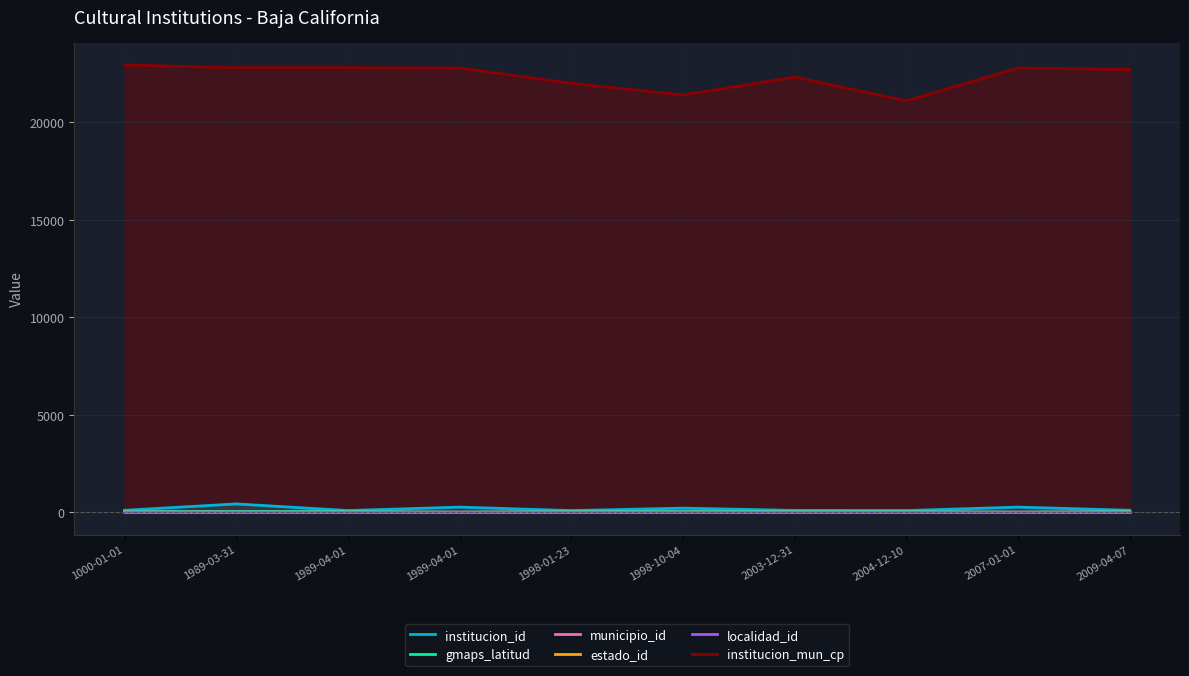

At which label is gmaps_latitud closest to 16?

1000-01-01